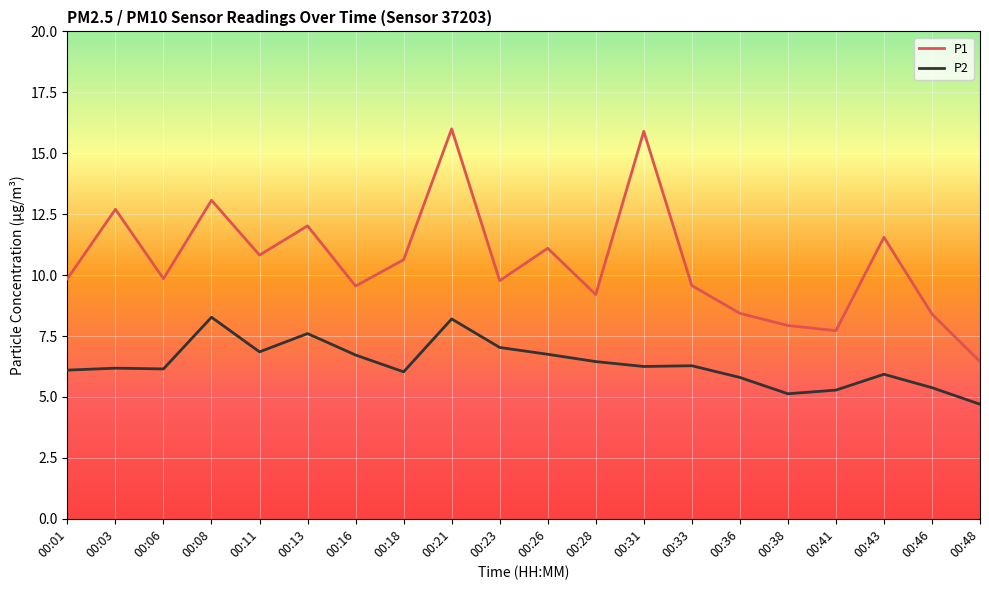

What is the difference between the maximum and minimum values in the P2 series?

3.6